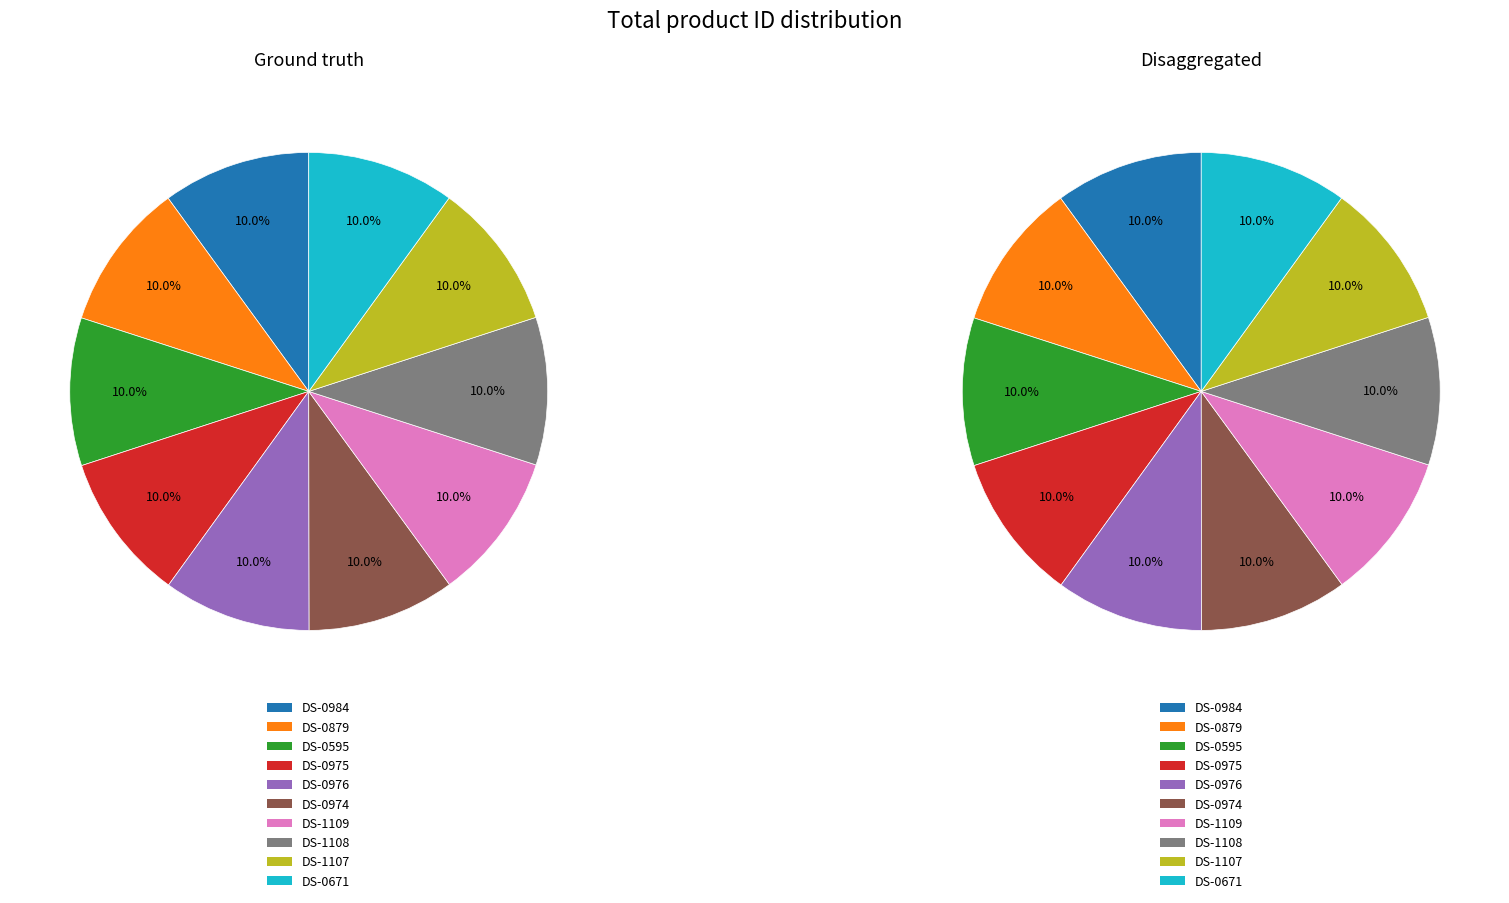

Which slice is the largest?

DS-0984